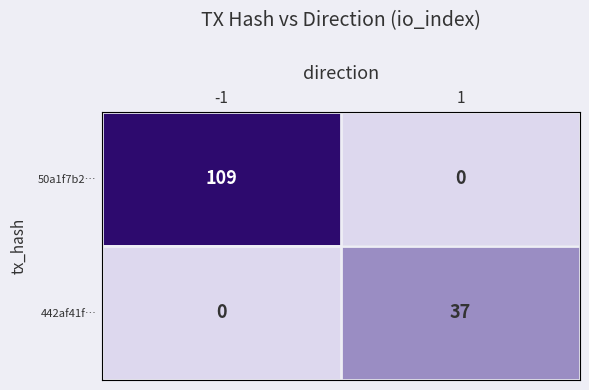

What is the highest value of the 442af41f… series?

37